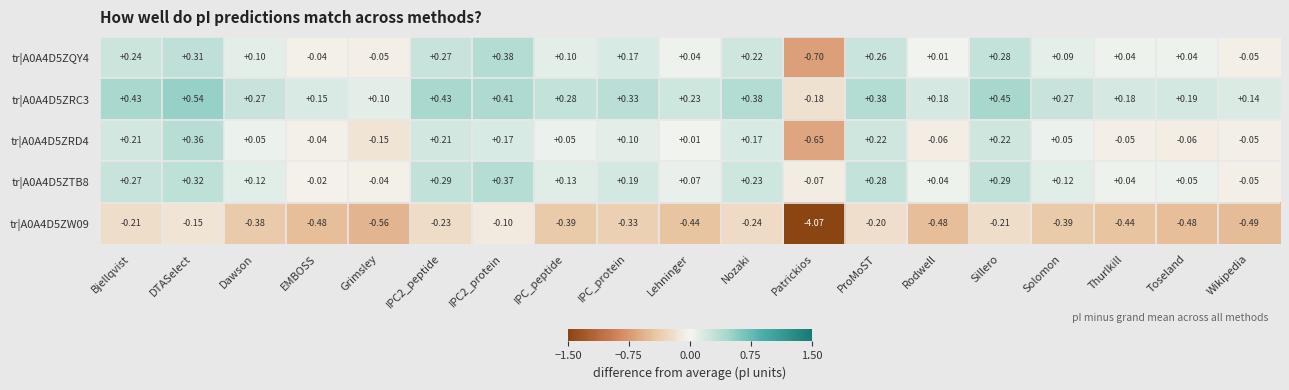

Is the value of tr|A0A4D5ZW09 at IPC2_peptide greater than the value of tr|A0A4D5ZRC3 at IPC_peptide?

No